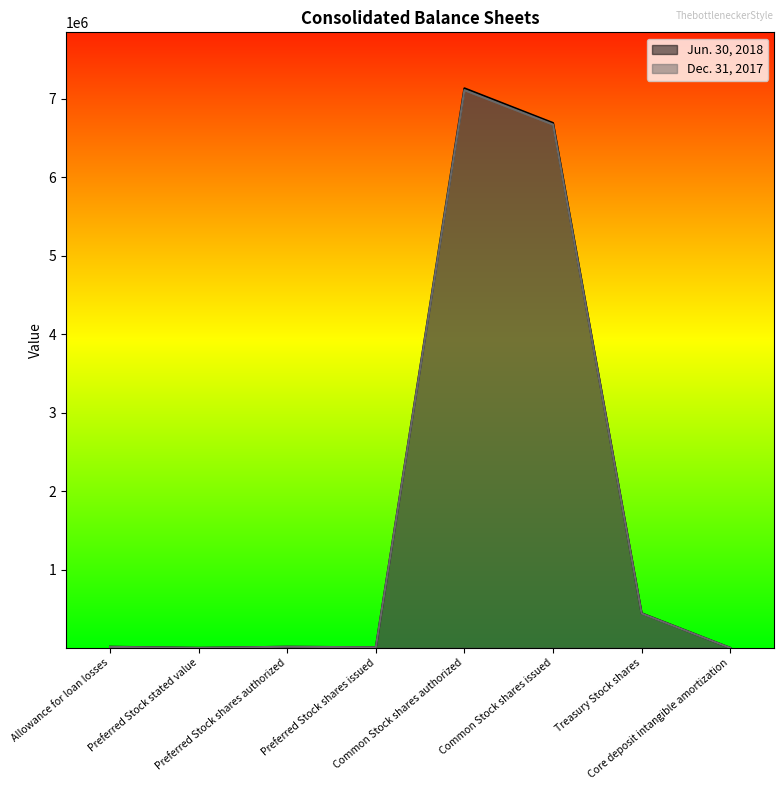

Rank the categories by Jun. 30, 2018 value from highest to lowest.

Common Stock shares authorized, Common Stock shares issued, Treasury Stock shares, Allowance for loan losses, Preferred Stock shares authorized, Preferred Stock shares issued, Core deposit intangible amortization, Preferred Stock stated value